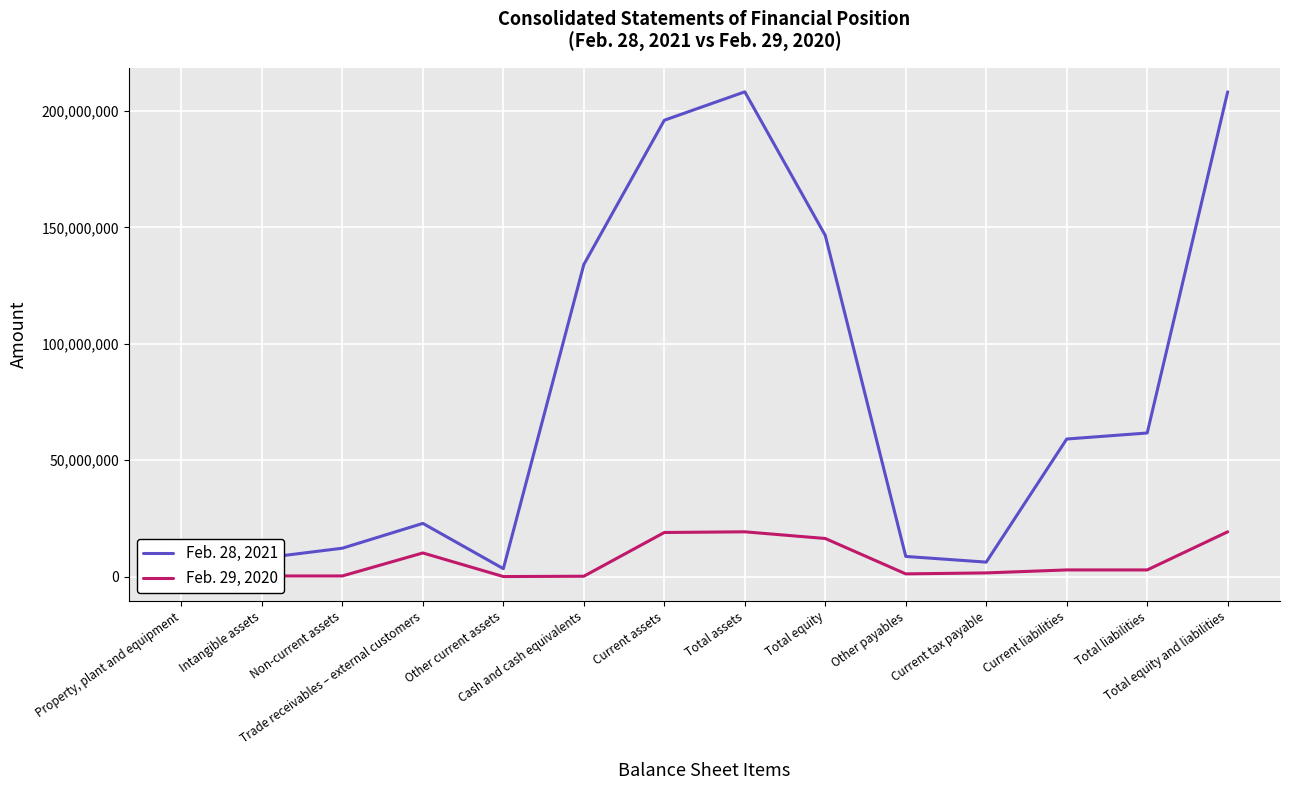

At Trade receivables – external customers, list the series in order from largest to smallest.

Feb. 28, 2021, Feb. 29, 2020